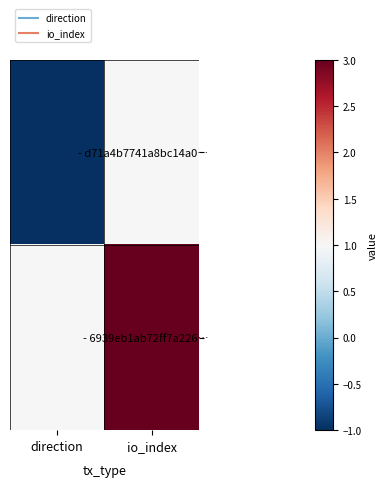

How many series are shown in this chart?

2